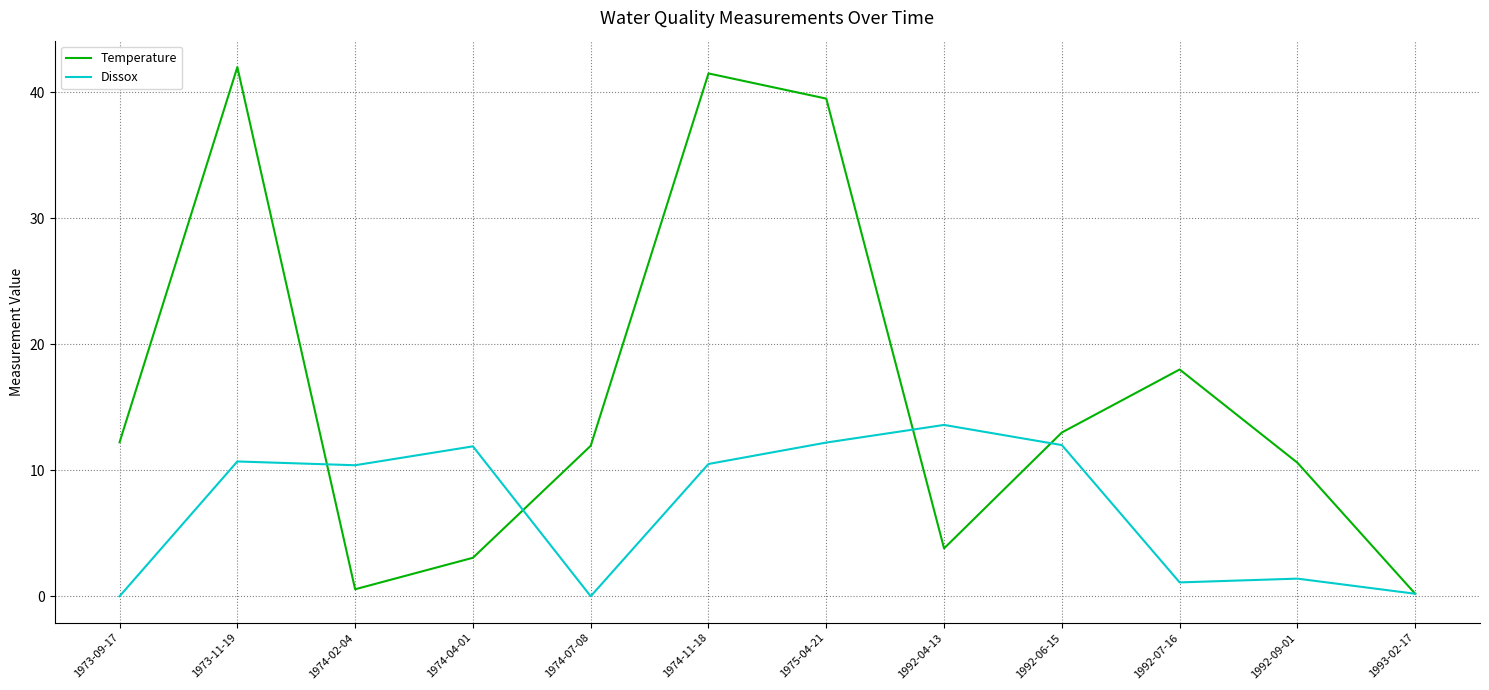

Is the value of Dissox at 1974-11-18 greater than the value of Temperature at 1992-06-15?

No